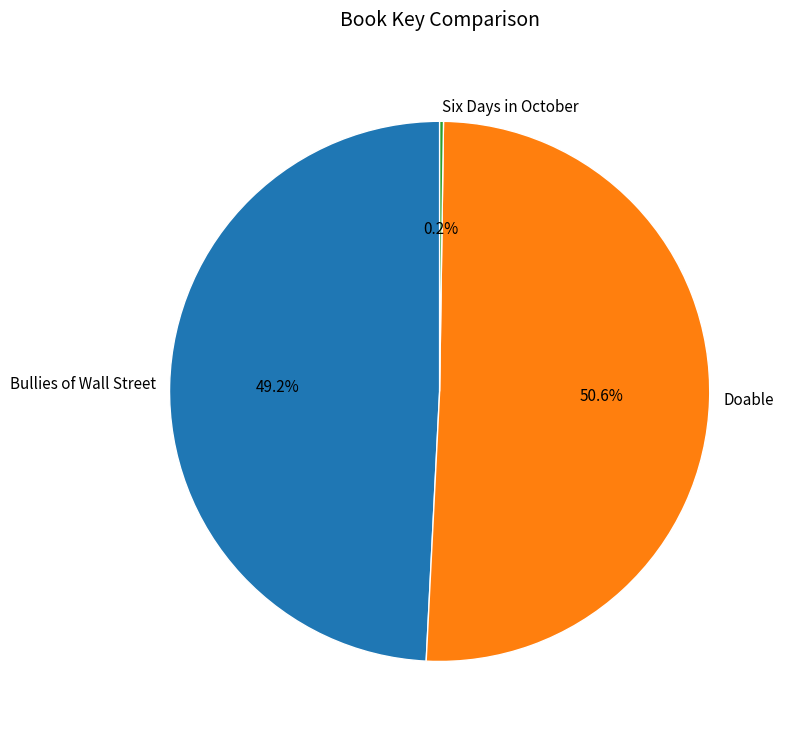

What is the ratio of the value at Bullies of Wall Street to the value at Doable?

1.0